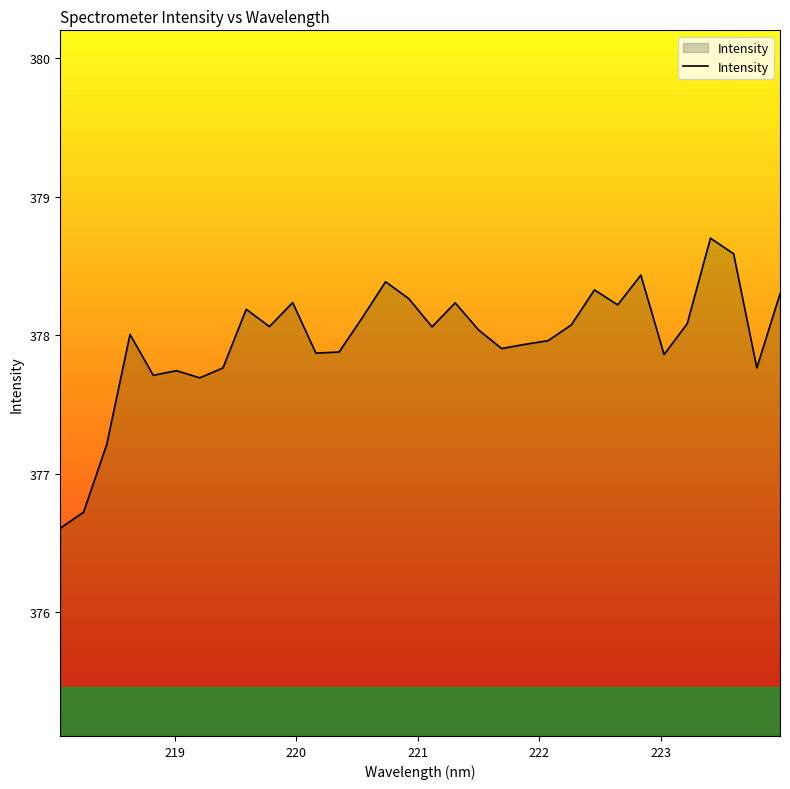

What is the smallest value displayed?

376.6